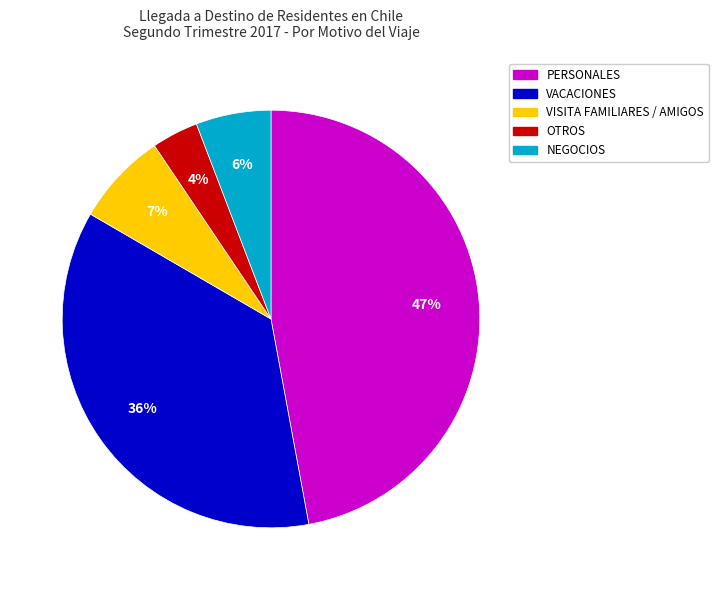

To the nearest percent, what portion does VISITA FAMILIARES / AMIGOS represent?

7%